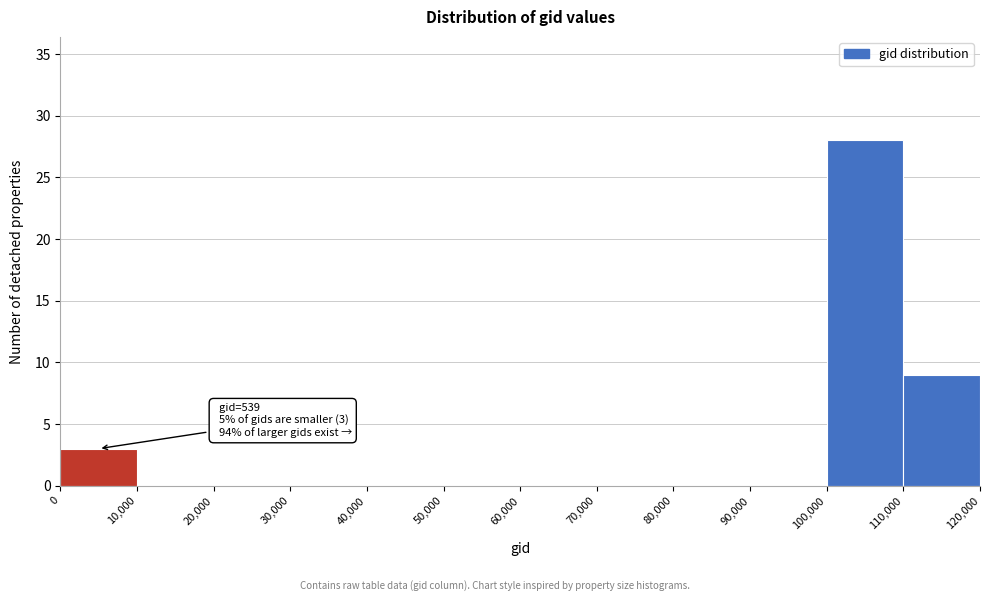

Which range on the x-axis has the tallest bar?

100,000 to 110,000